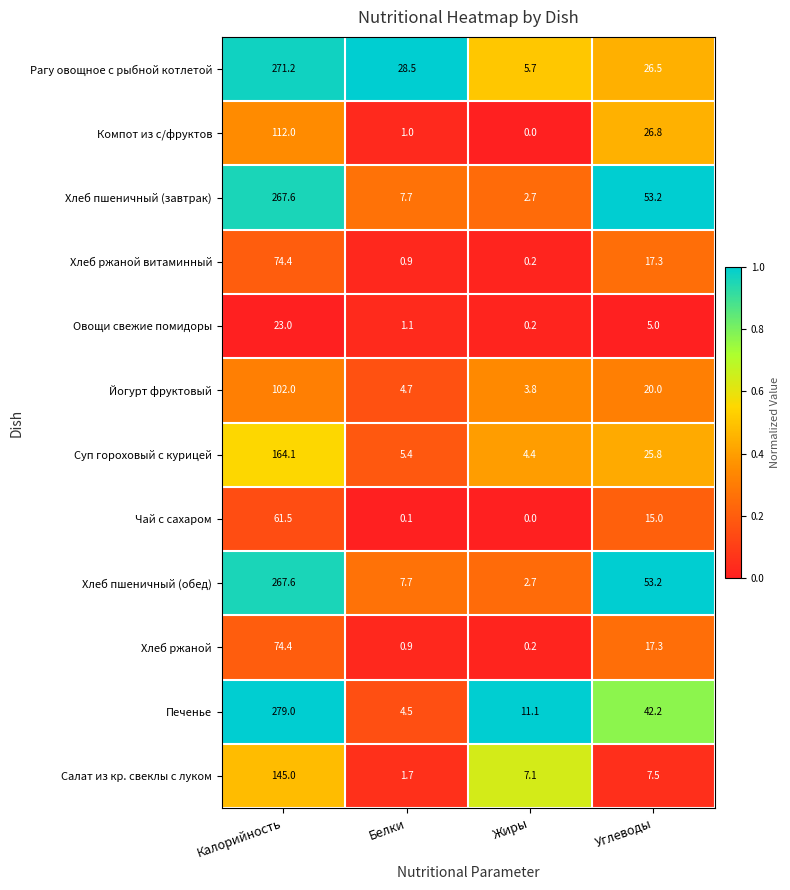

Which series has the widest spread of values?

Печенье